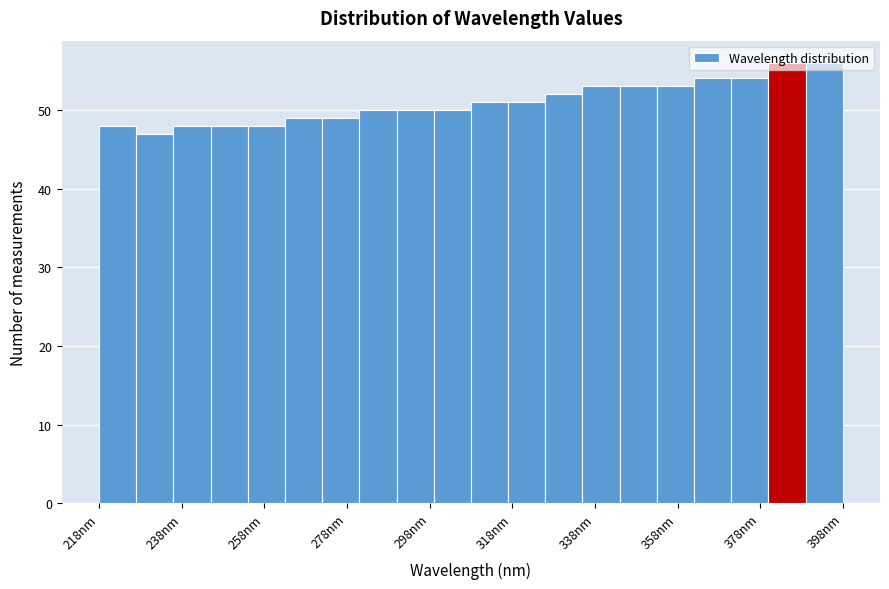

Reading left to right, list every bar in this chart as the range it spans on the x-axis followed by its height. Neither the bar edges nor the heights are printed on the chart, so give them approximately, as read against the axes.

218 to 228: 48
228 to 236: 47
236 to 246: 48
246 to 254: 48
254 to 264: 48
264 to 272: 49
272 to 282: 49
282 to 290: 50
290 to 298: 50
298 to 308: 50
308 to 316: 51
316 to 326: 51
326 to 334: 52
334 to 344: 53
344 to 352: 53
352 to 362: 53
362 to 370: 54
370 to 380: 54
380 to 388: 56
388 to 398: 56